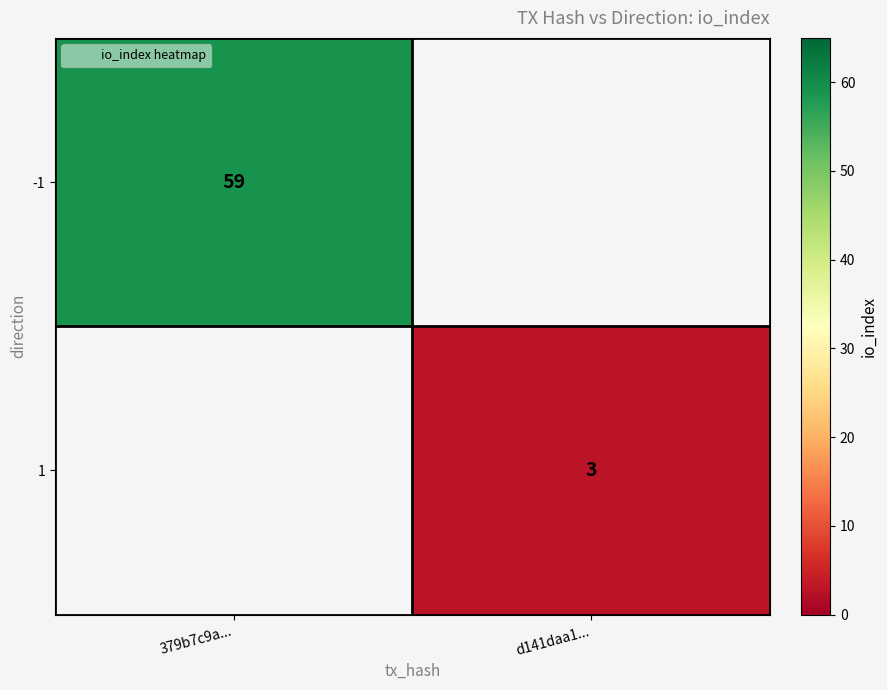

How many values in -1 are above zero?

1